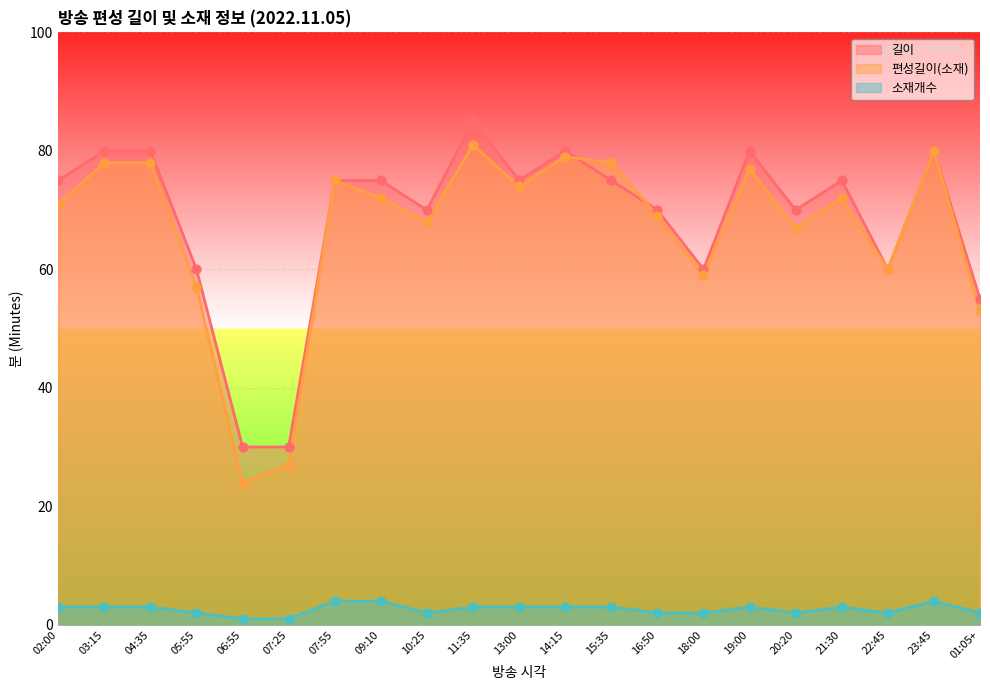

At which category is the sum across all series the highest?

11:35